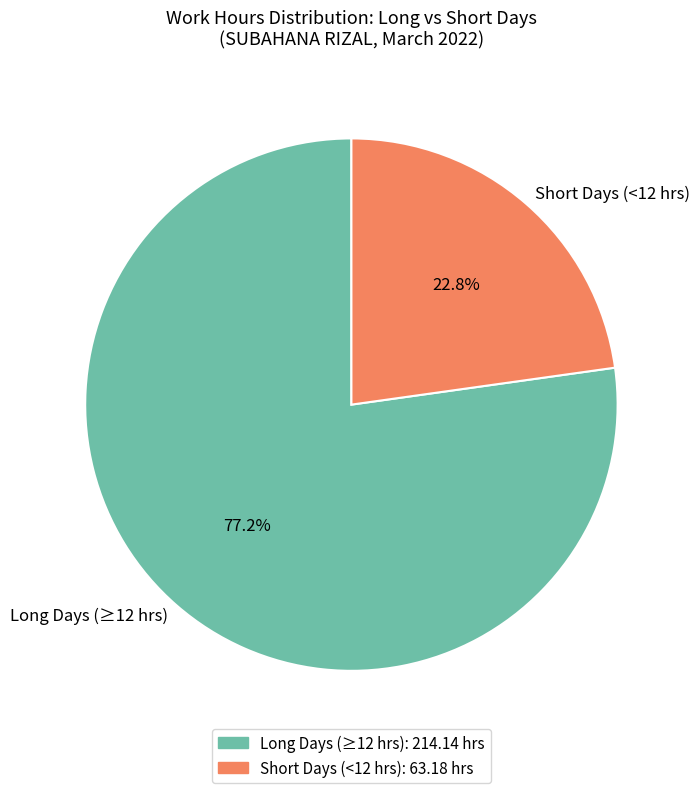

Which category has the biggest portion of the pie?

Long Days (≥12 hrs)